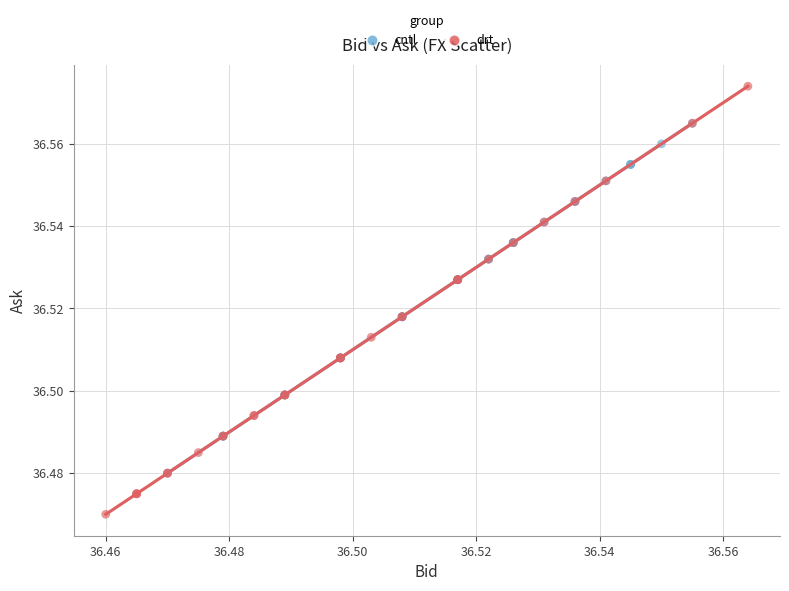

Which series has the widest spread of Y values?

drt